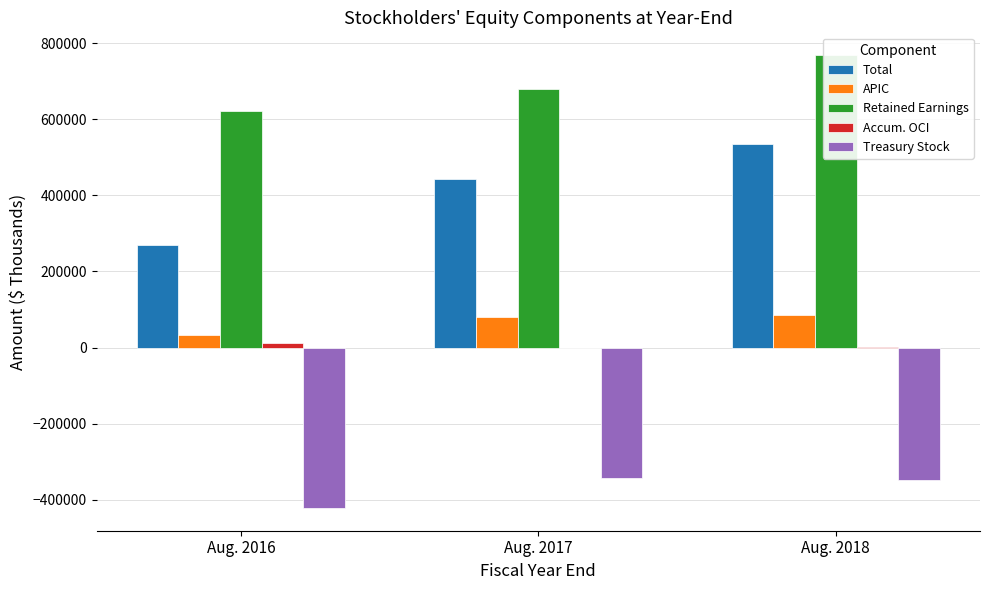

How many bars are there in each group?

5